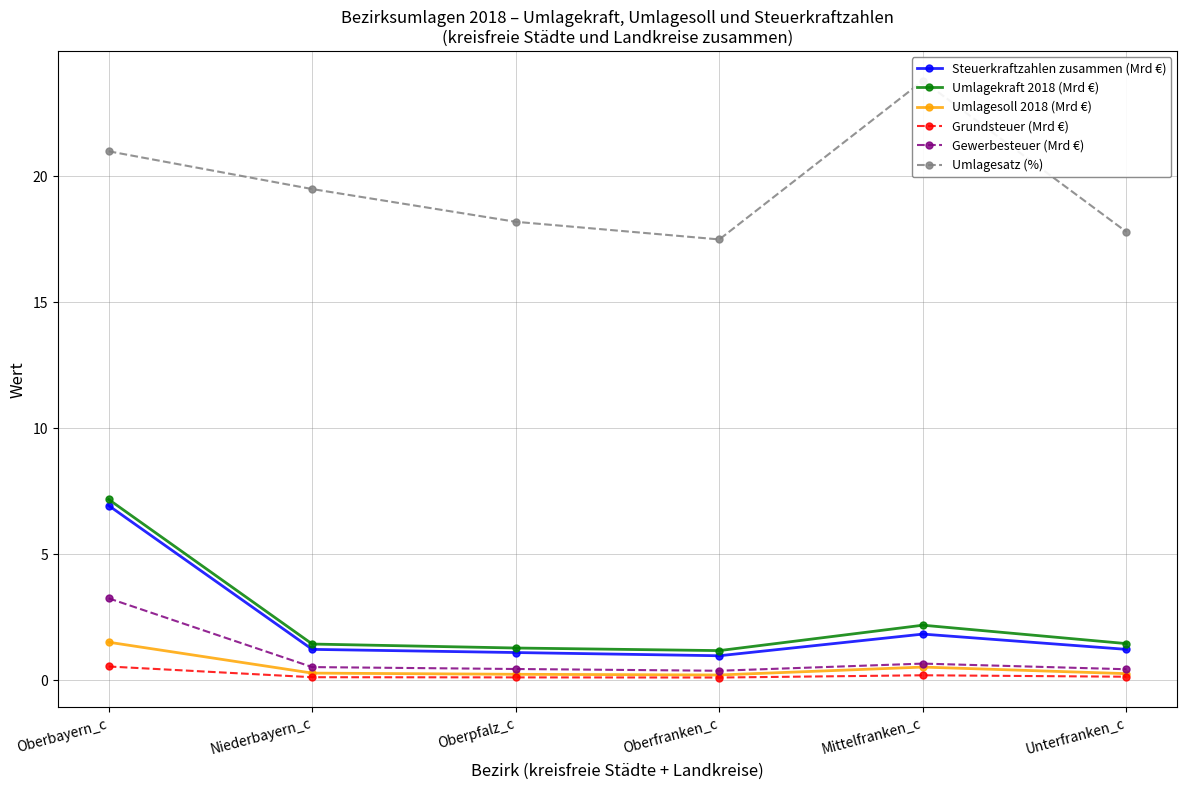

What is the value of the Gewerbesteuer (Mrd €) point at the 3rd from the left?

0.4